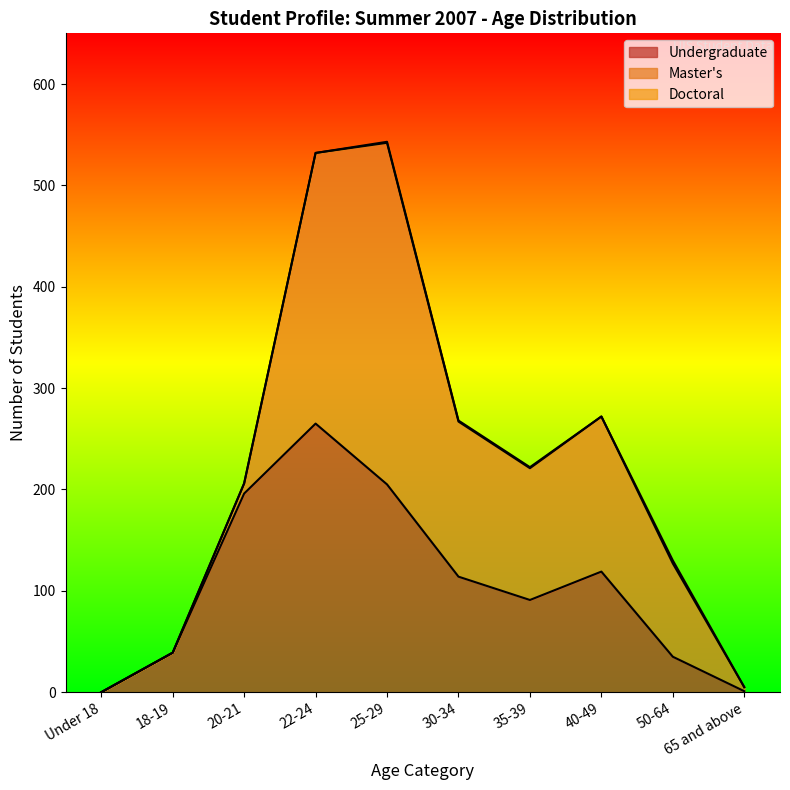

Which has a higher value, 35-39 or 20-21?

20-21